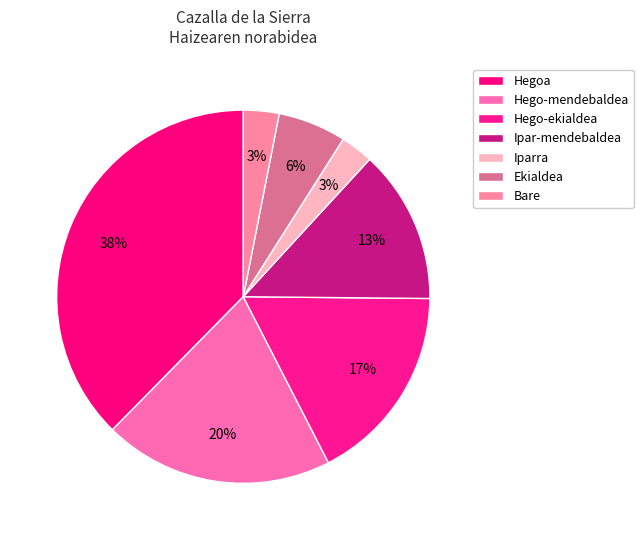

To the nearest percent, what percentage of the pie is Iparra?

3%